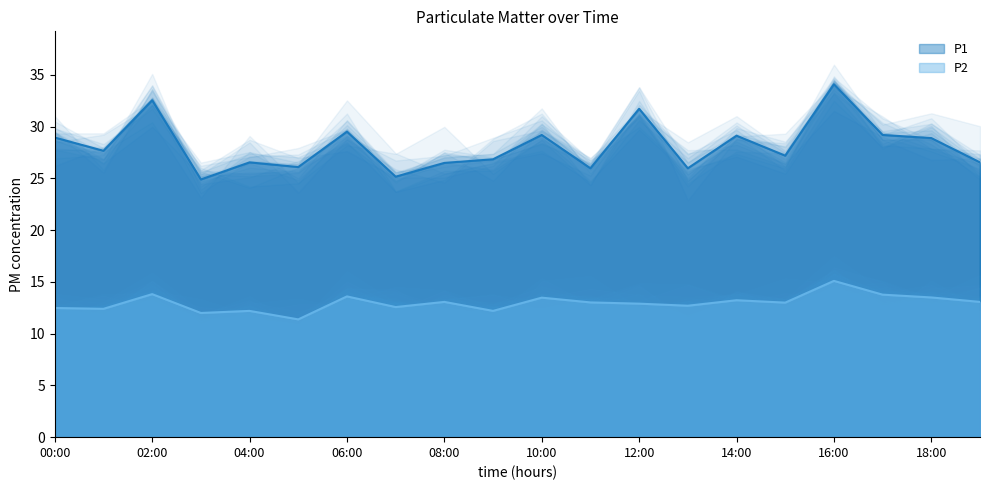

True or false: P2 and P1 intersect in this chart.

False